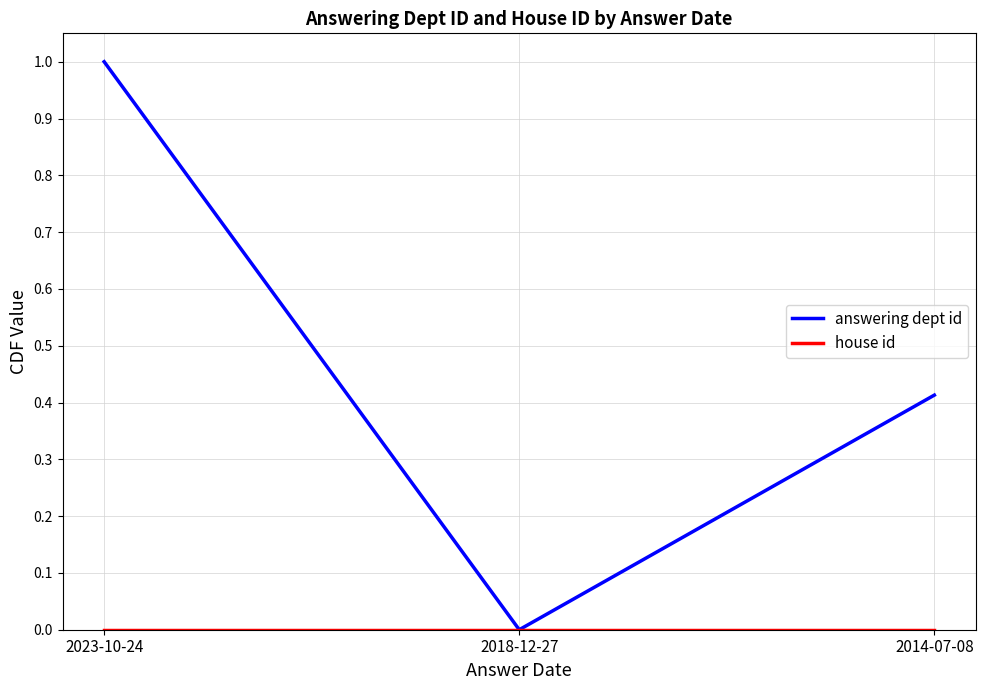

Which category has the highest value in the answering dept id series?

2023-10-24